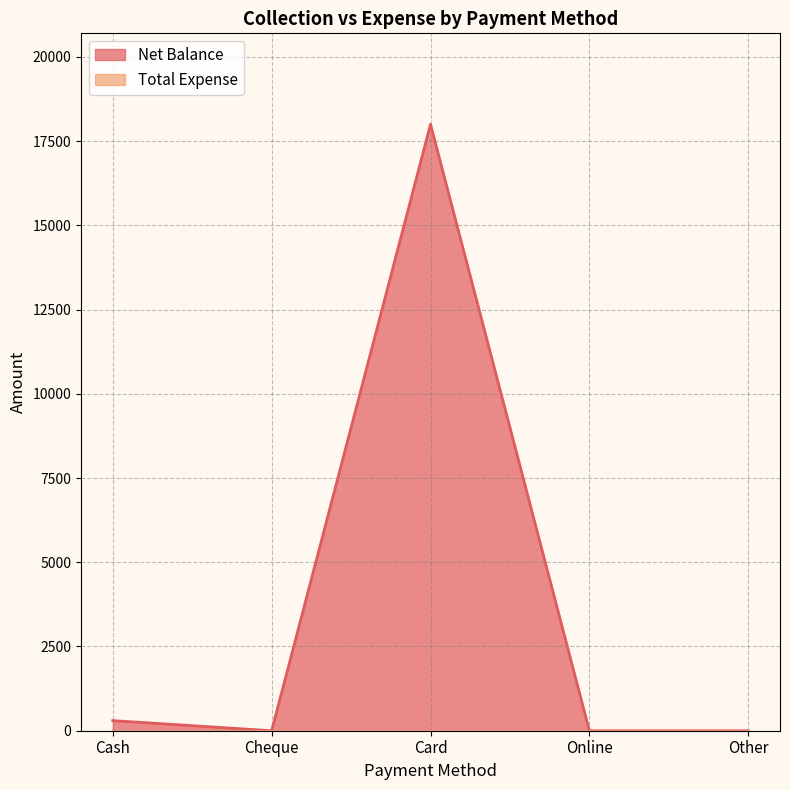

What is the difference between the maximum and minimum values?

18000